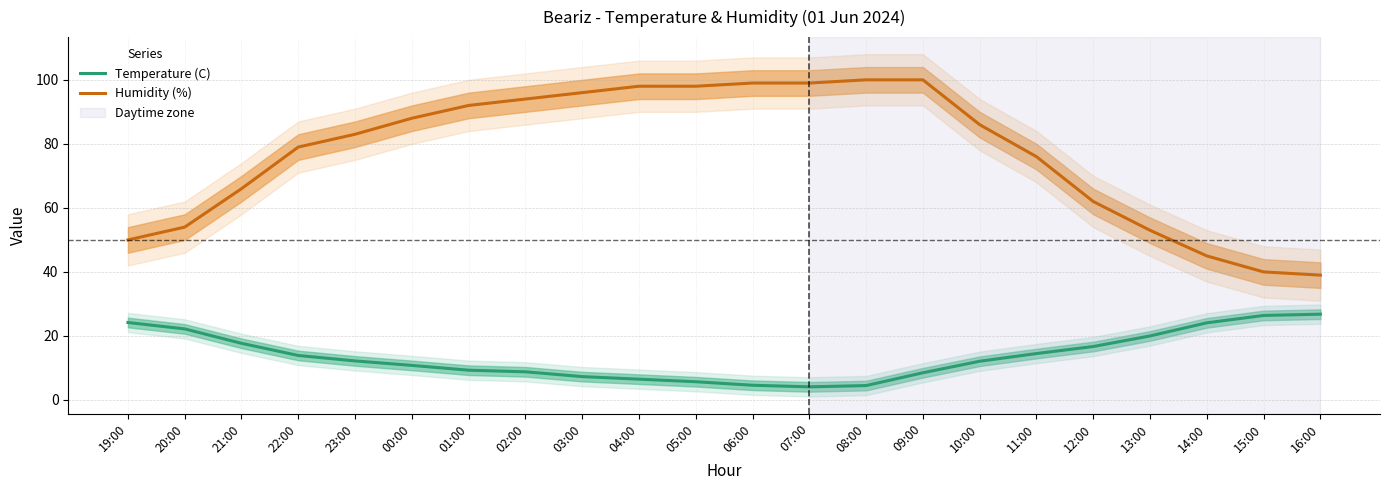

How many lines are shown in the chart?

2